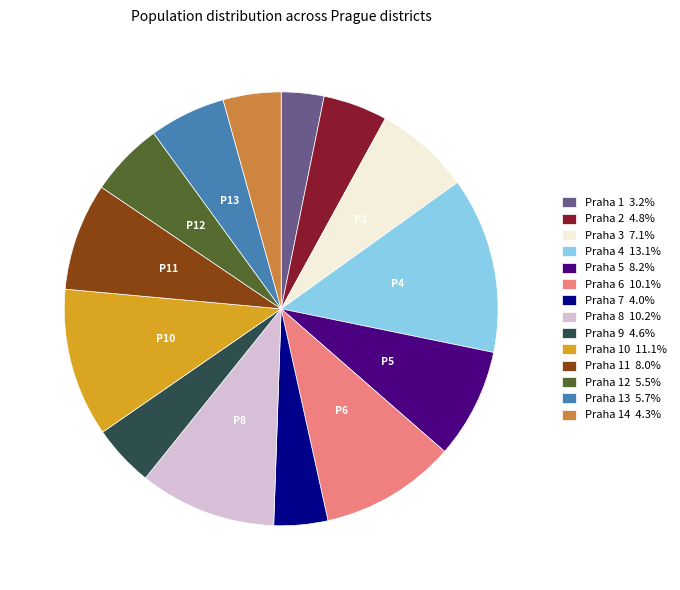

Is the sum of Praha 8 10.2% and Praha 3 7.1% greater than half?

No